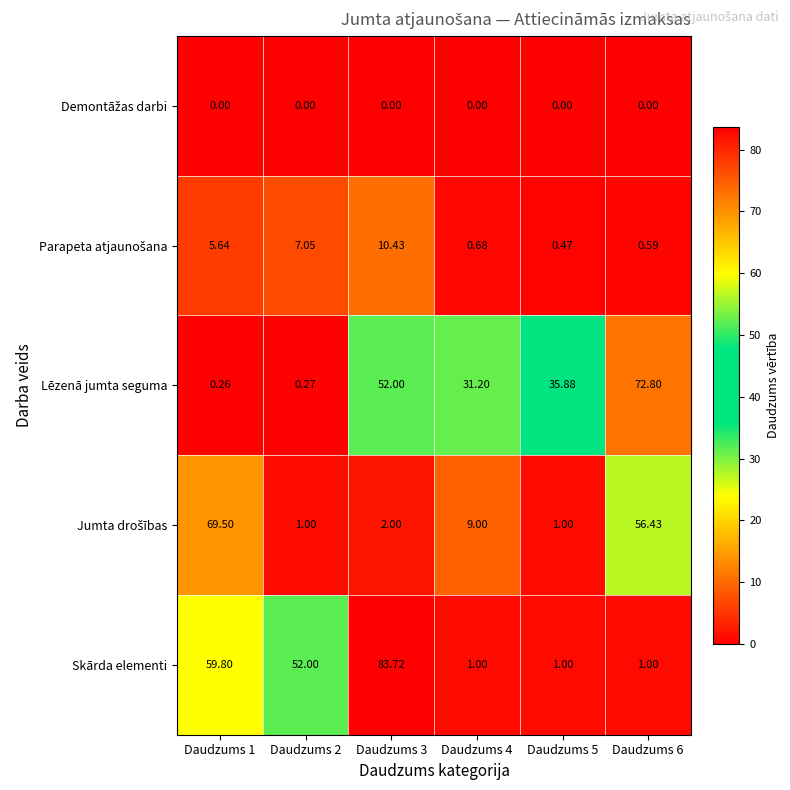

Which series has the largest total across all categories?

Skārda elementi